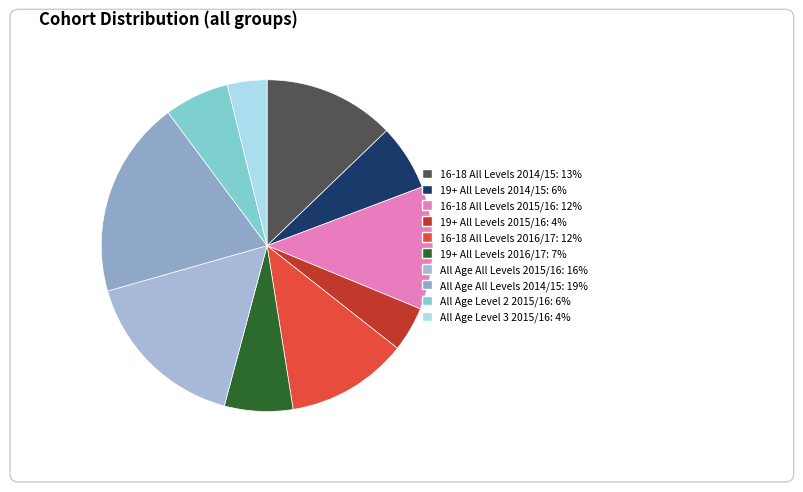

What portion of the pie excludes All Age Level 2 2015/16?

93.7%